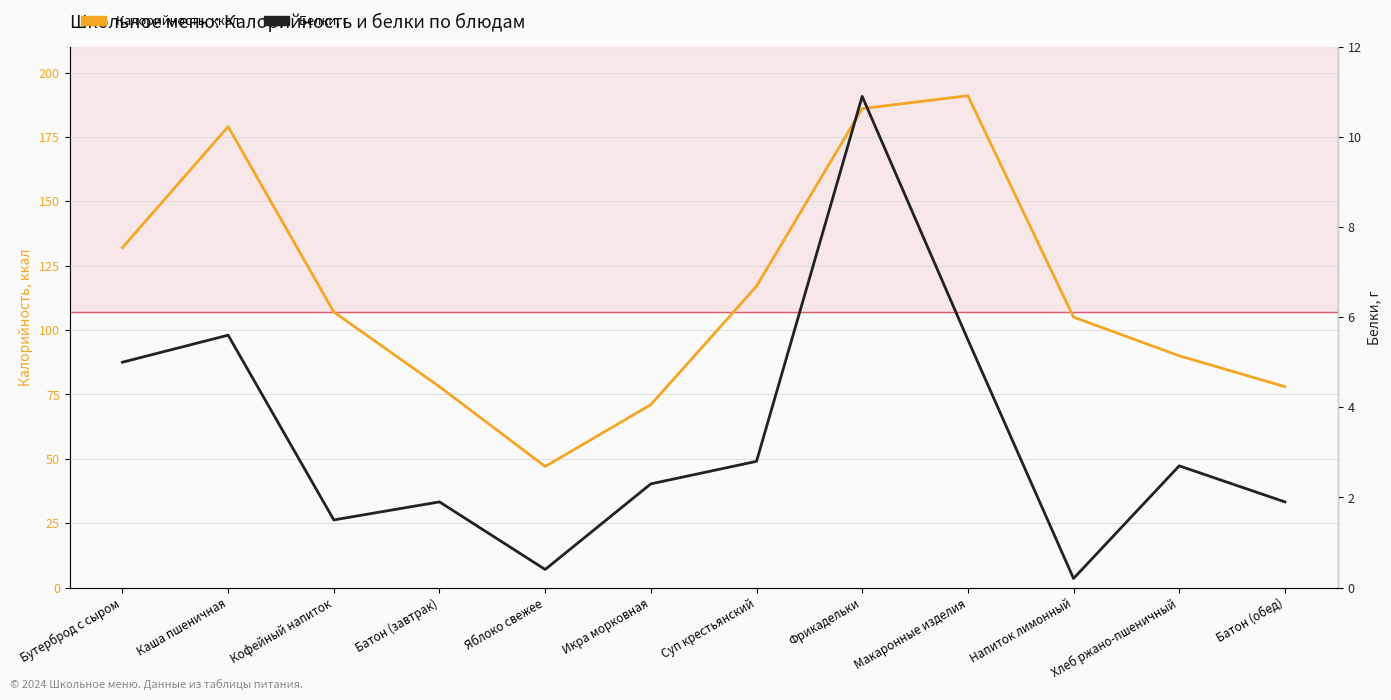

At which category does Белки, г reach its first local valley?

Кофейный напиток